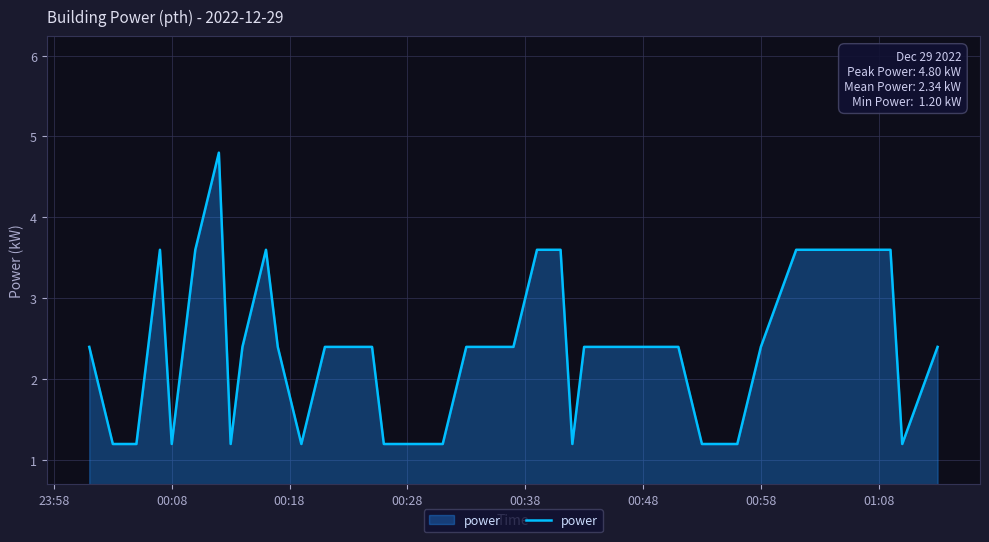

What is the difference between the maximum and minimum values?

3.6